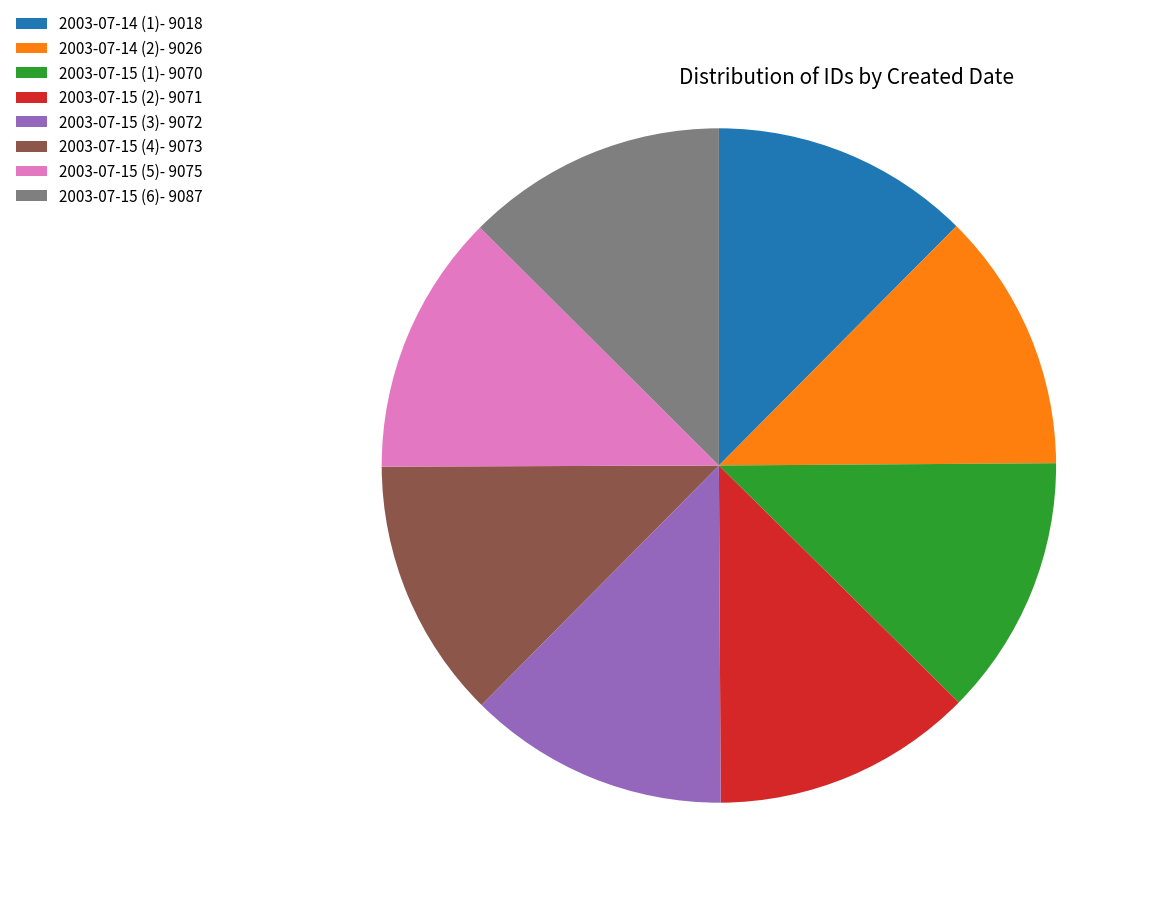

True or false: 2003-07-15 (2) accounts for 13% of the total.

True